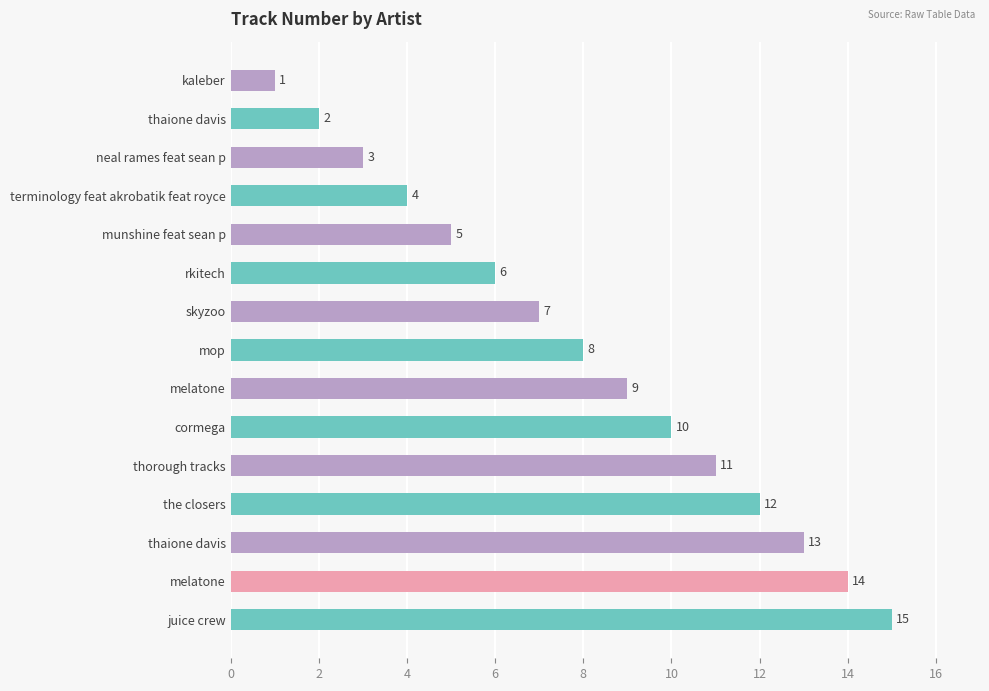

How many bars are there in total?

15